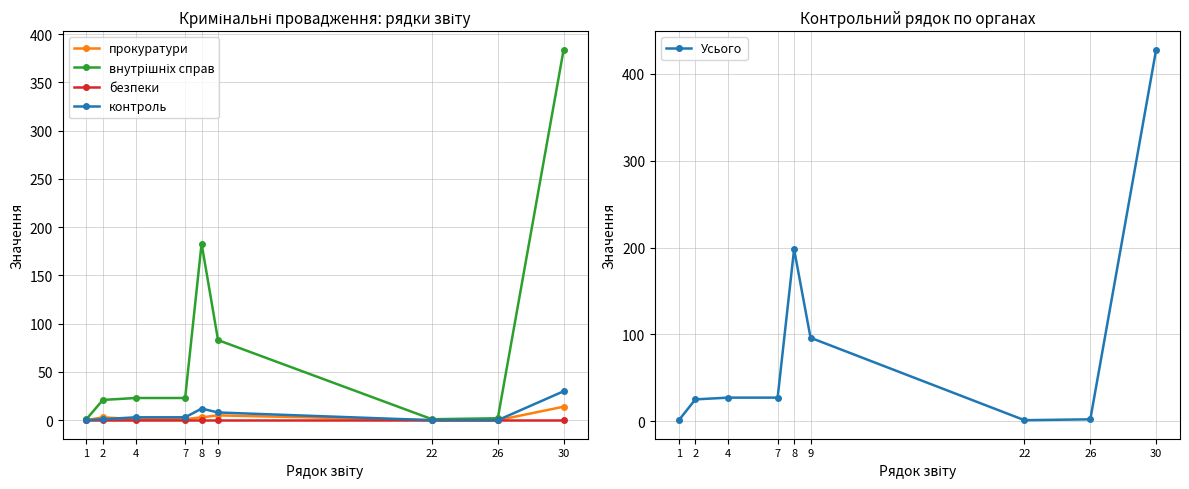

At how many categories does at least one series exceed 295?

1